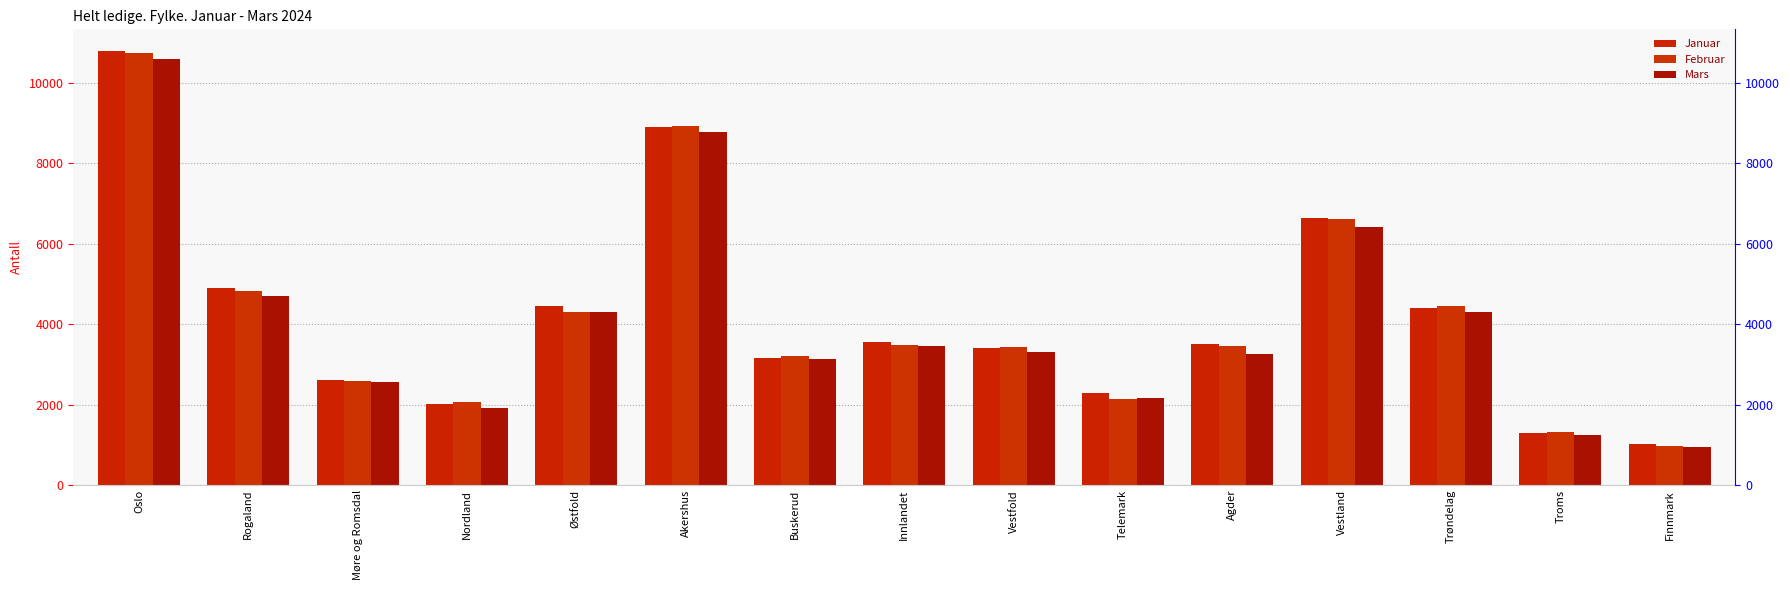

True or false: Mars has a value of 4355 at Buskerud.

False